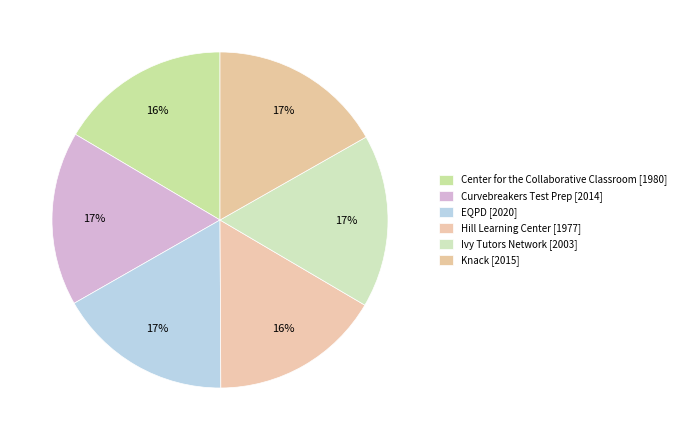

To the nearest percent, what portion does Ivy Tutors Network represent?

17%